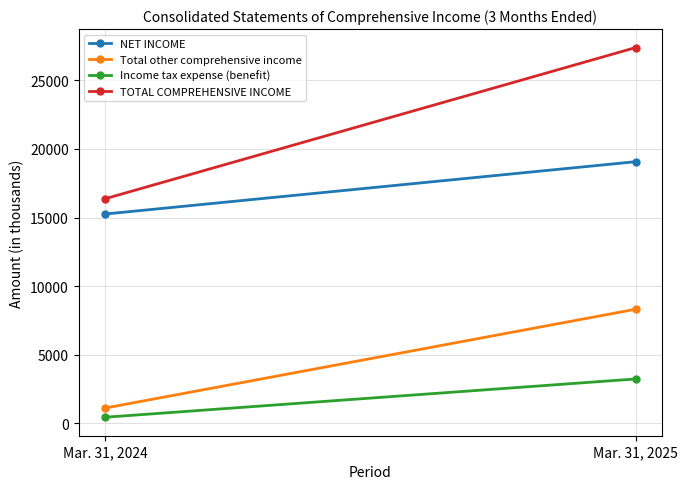

Which series changed the most between Mar. 31, 2024 and Mar. 31, 2025?

TOTAL COMPREHENSIVE INCOME